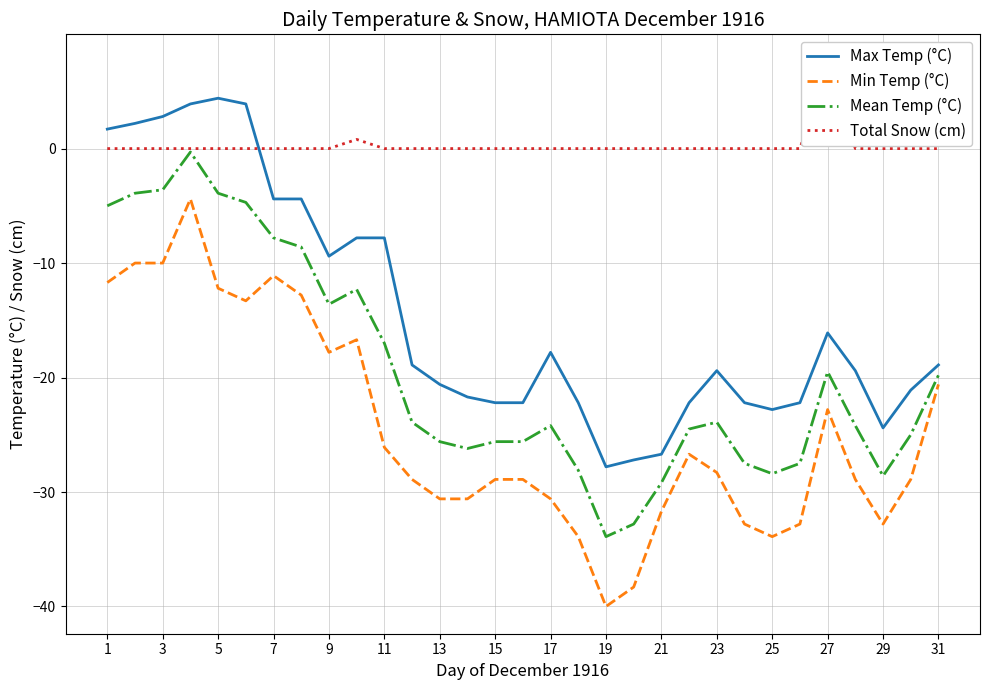

At which label does Max Temp (°C) first exceed -19?

1